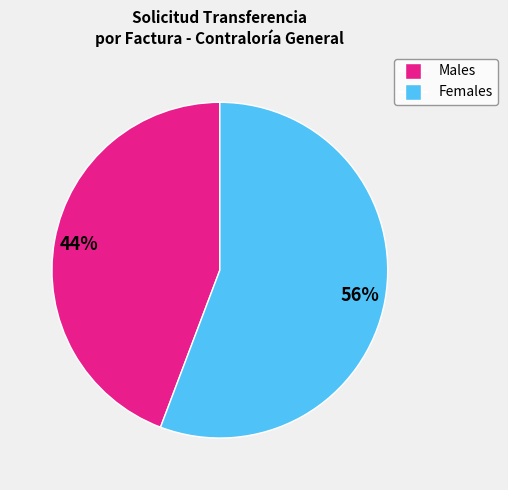

To the nearest percent, what is the average slice percentage?

50%